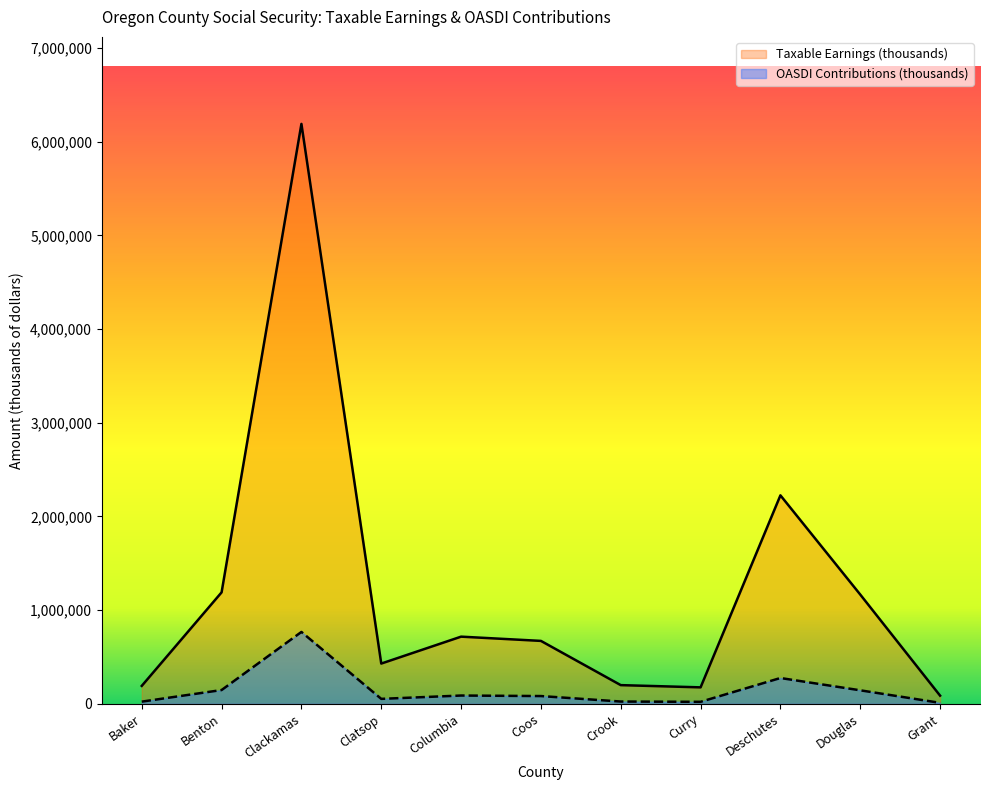

Rank the categories by OASDI Contributions (thousands) value from lowest to highest.

Grant, Curry, Baker, Crook, Clatsop, Coos, Columbia, Douglas, Benton, Deschutes, Clackamas